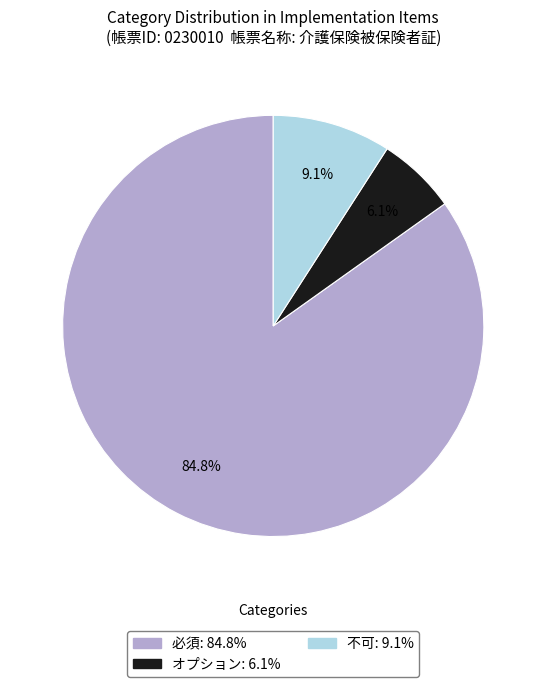

Count the number of slices in the pie.

3